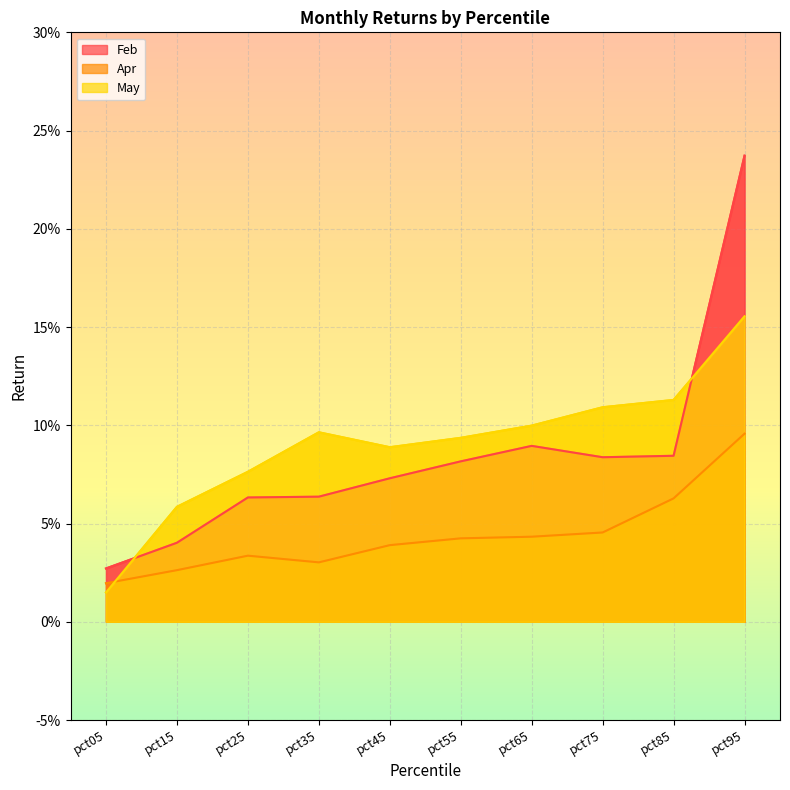

At which category does the chart reach its peak across all series?

pct95